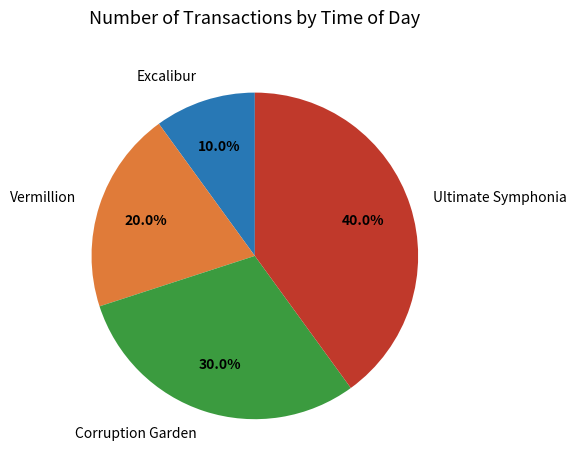

Is it true that Corruption Garden is 18% of the pie?

False